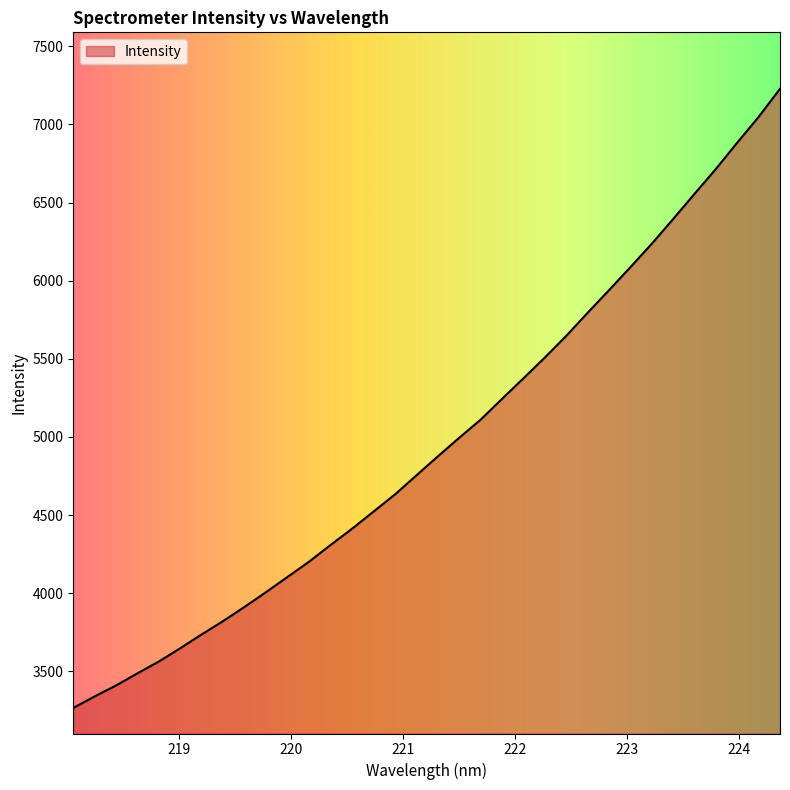

What is the minimum value shown in the chart?

3266.0